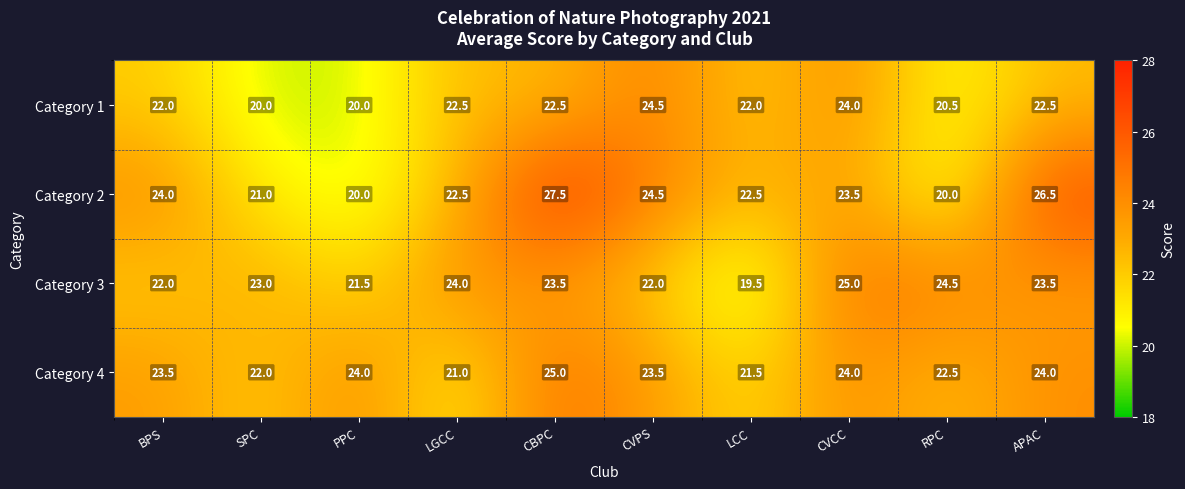

Which series has the largest total across all categories?

Category 2